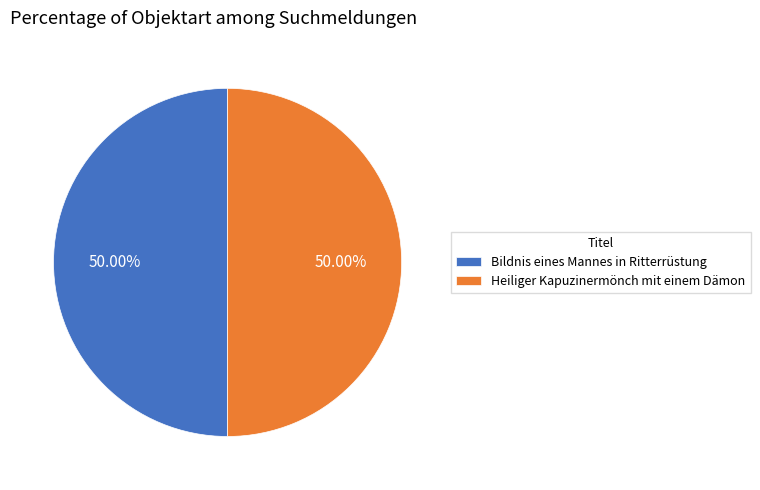

True or false: Bildnis eines Mannes in Ritterrüstung accounts for 57% of the total.

False